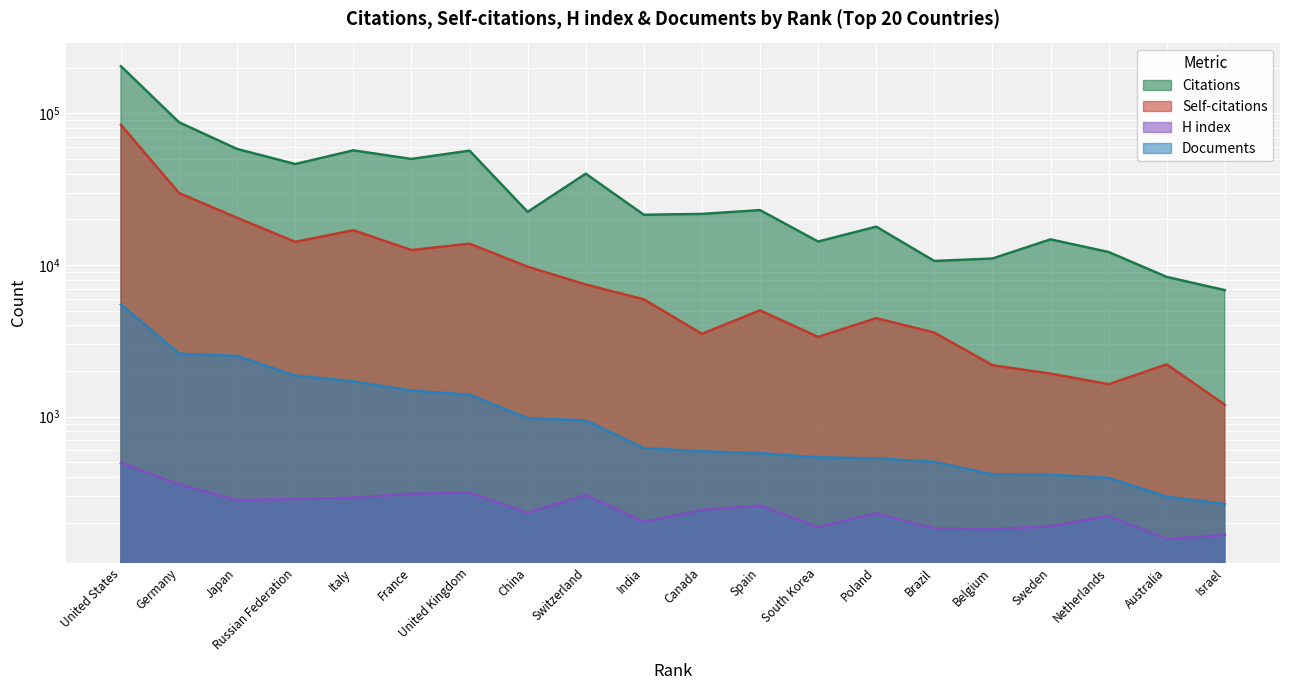

What is the value of the Self-citations point at the 3rd from the left?

20486